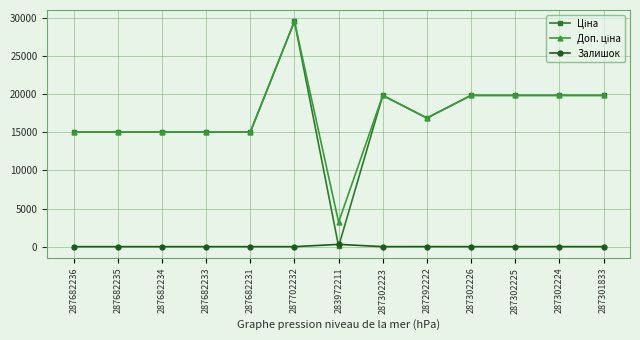

What is the greatest value displayed?

29548.9